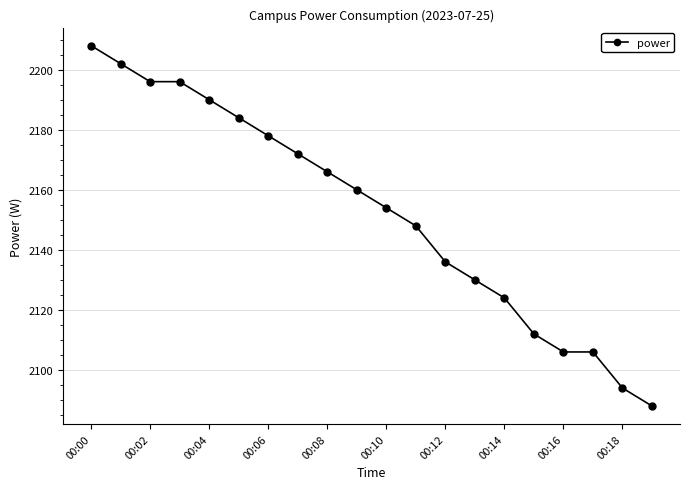

How many lines are shown in the chart?

1